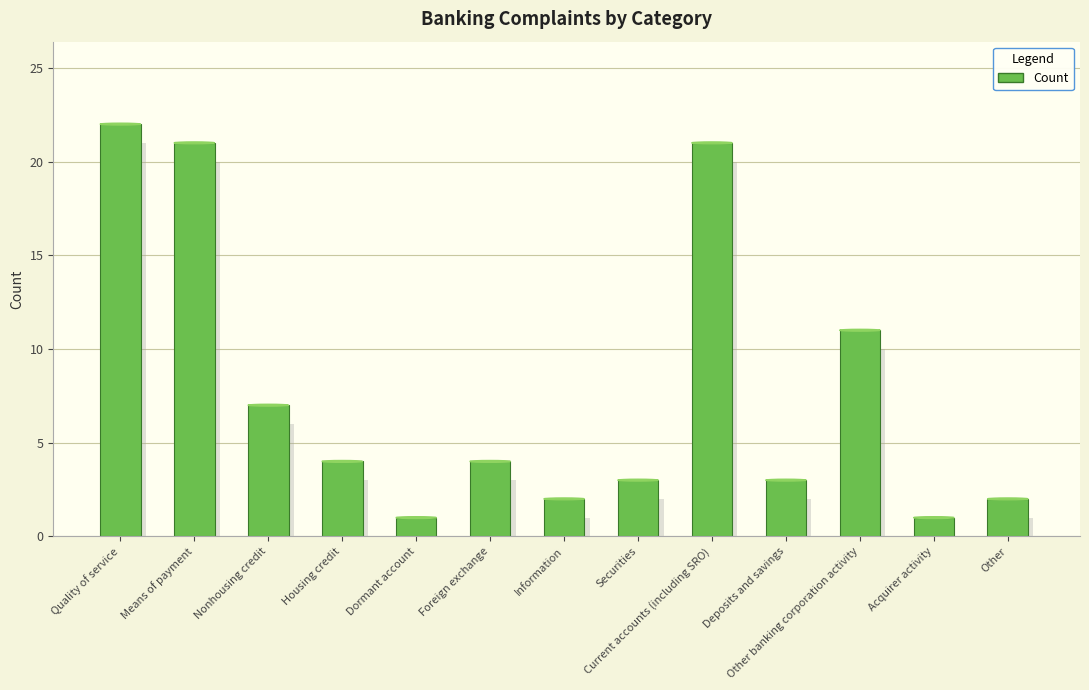

At which label does the data first exceed 4?

Quality of service